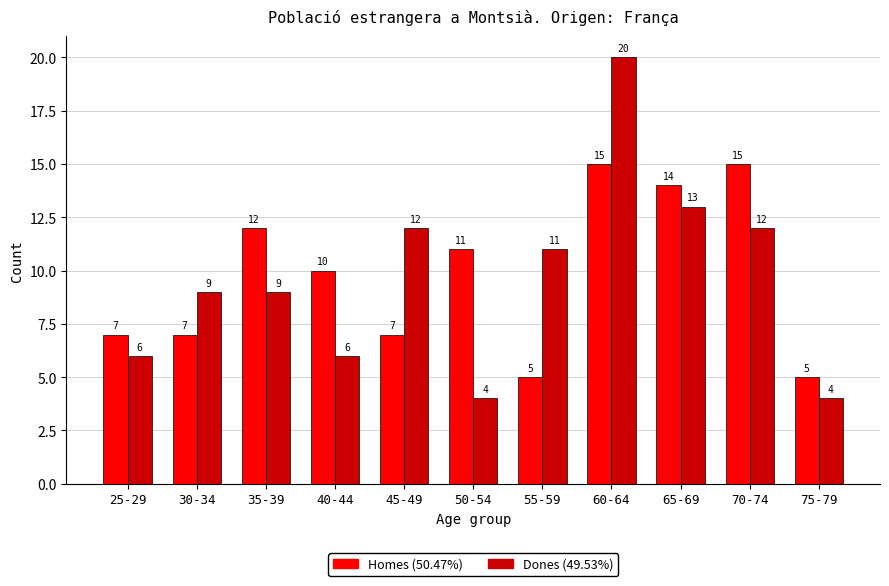

Reading left to right, list all the values displayed in this chart.

Homes: 25-29=7	30-34=7	35-39=12	40-44=10	45-49=7	50-54=11	55-59=5	60-64=15	65-69=14	70-74=15	75-79=5
Dones: 25-29=6	30-34=9	35-39=9	40-44=6	45-49=12	50-54=4	55-59=11	60-64=20	65-69=13	70-74=12	75-79=4